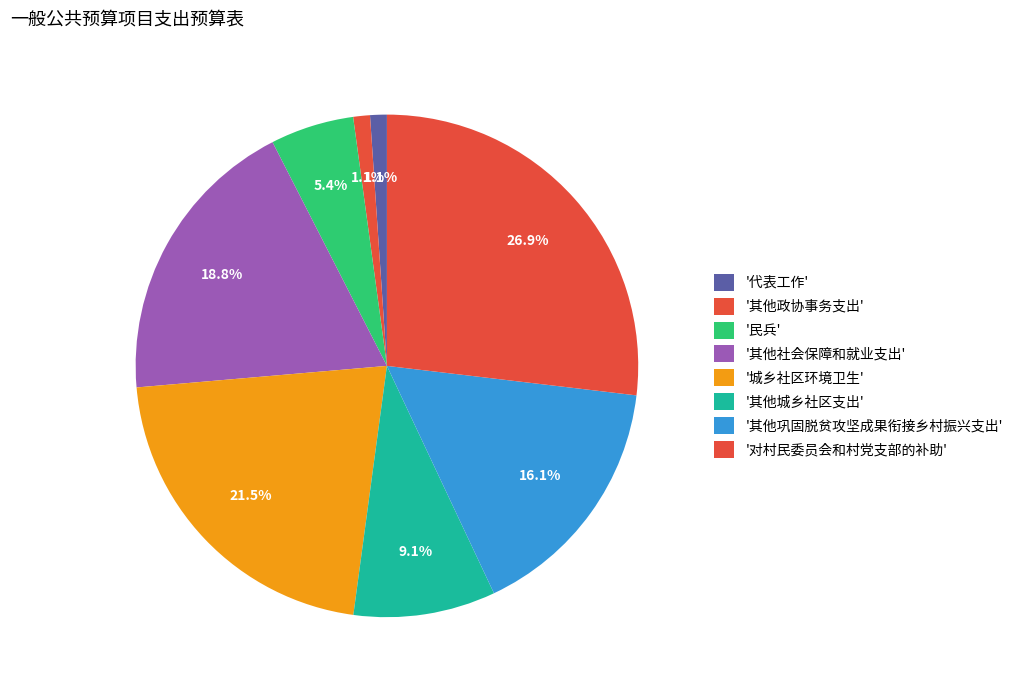

How many segments does this pie chart have?

8